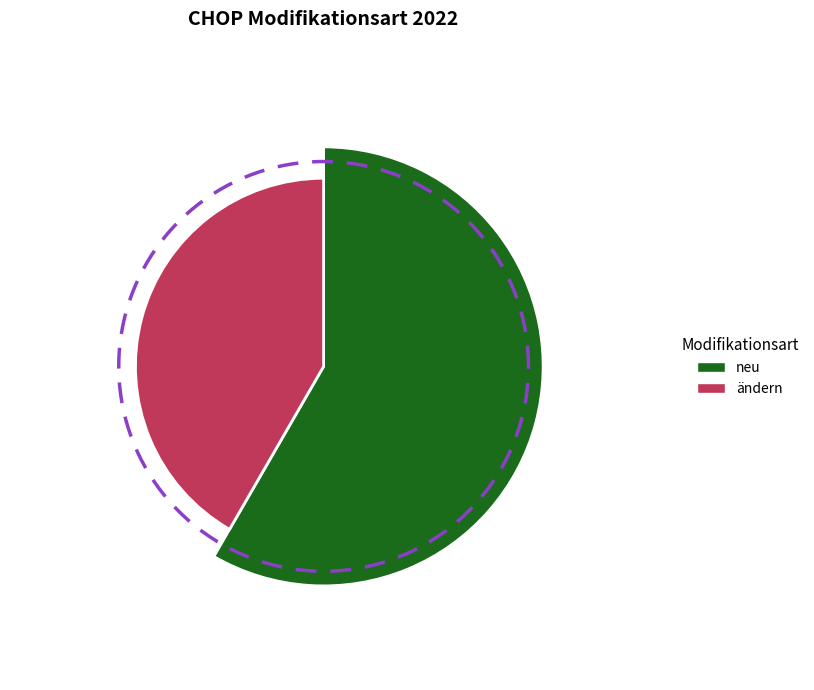

What percentage is the ändern slice, to the nearest percent?

42%